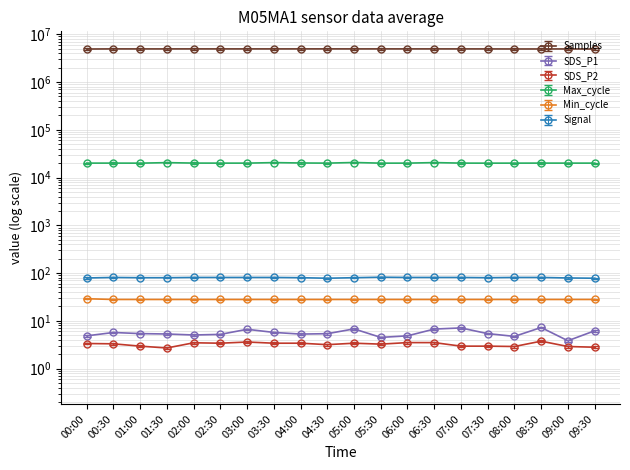

Which label corresponds to the largest value in the chart?

04:30